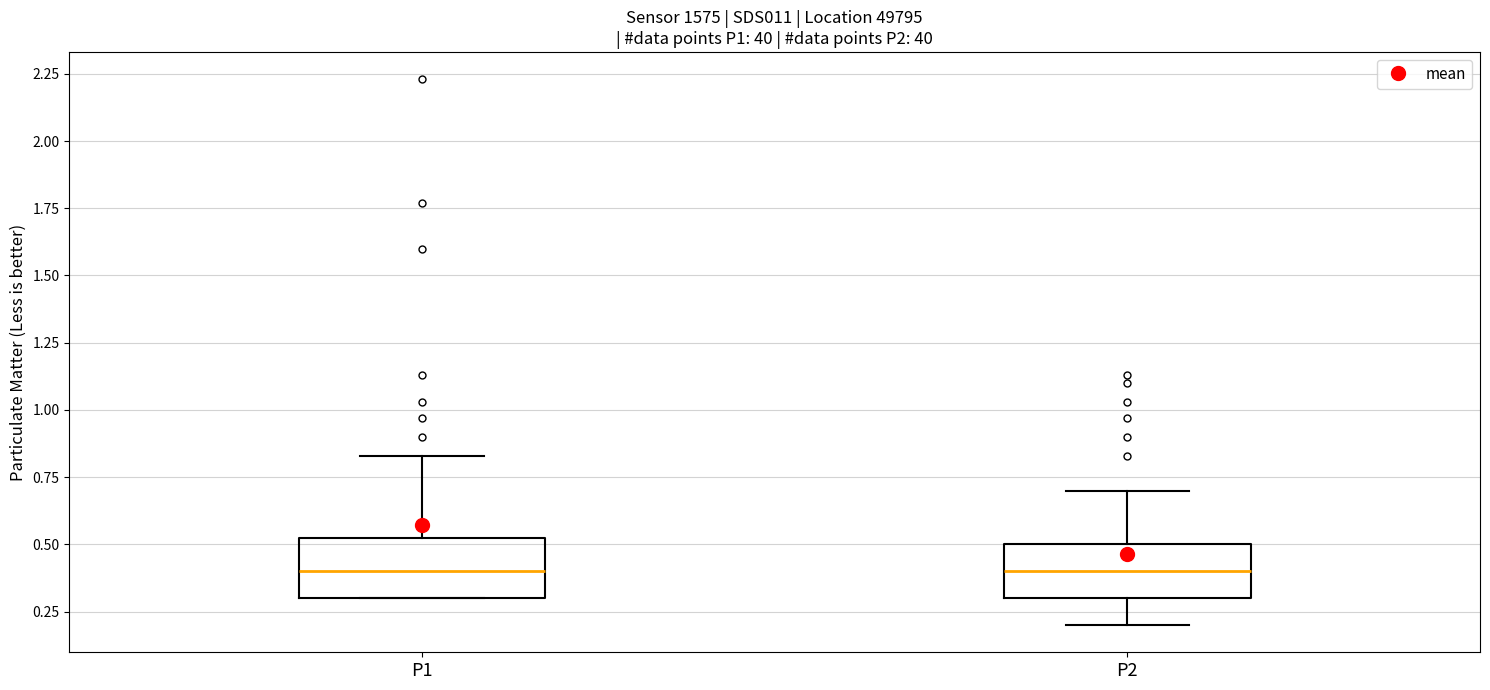

Reading left to right, transcribe this box plot: for each box, give where its median line is, the range the box spans, and where its two whiskers end, as read against the y-axis. The values are not printed on the chart, so give them approximately, as read against the axis.

P1: median 0.40, box 0.30 to 0.55, whiskers 0.30 to 0.85
P2: median 0.40, box 0.30 to 0.50, whiskers 0.20 to 0.70